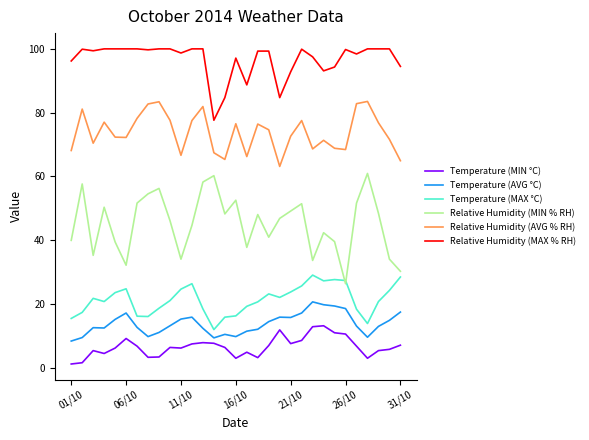

Which series has the largest total across all categories?

Relative Humidity (MAX % RH)